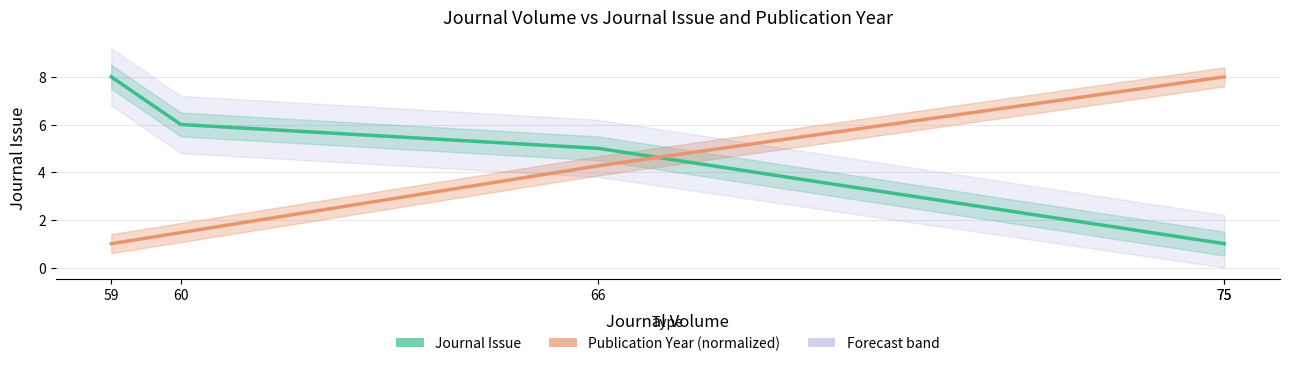

What is the difference between the highest and lowest values at 59?

7.0